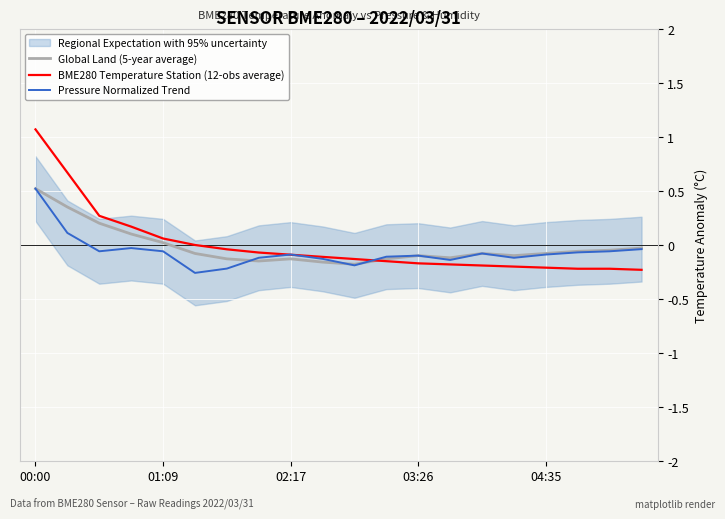

Which category has the highest value in the BME280 Temperature Station (12-obs average) series?

00:00